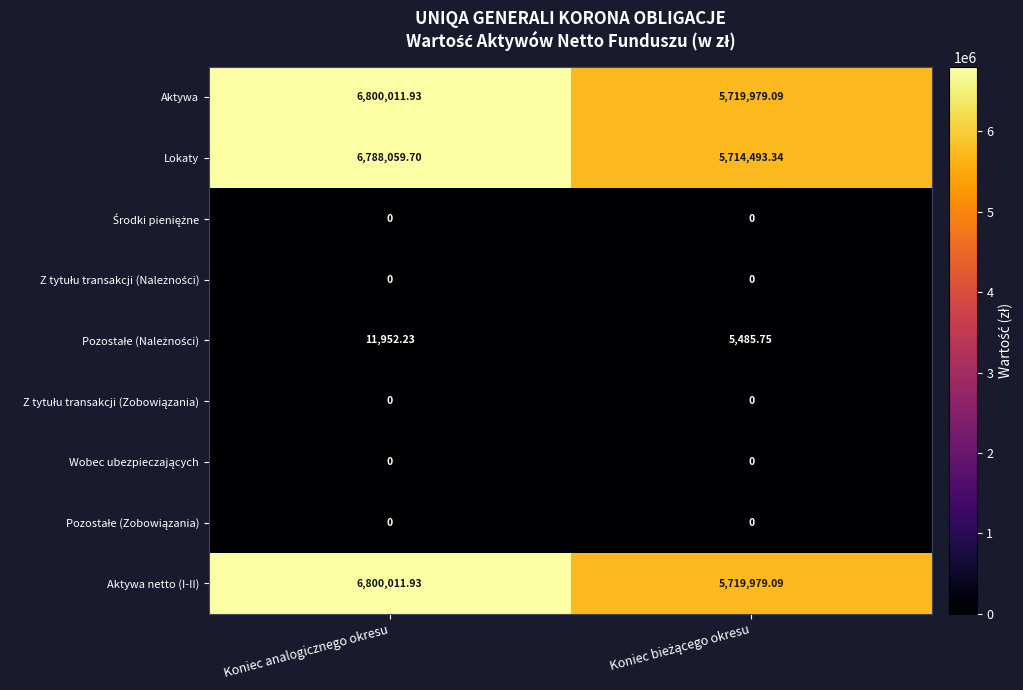

Which label corresponds to the largest value in the chart?

Koniec analogicznego okresu